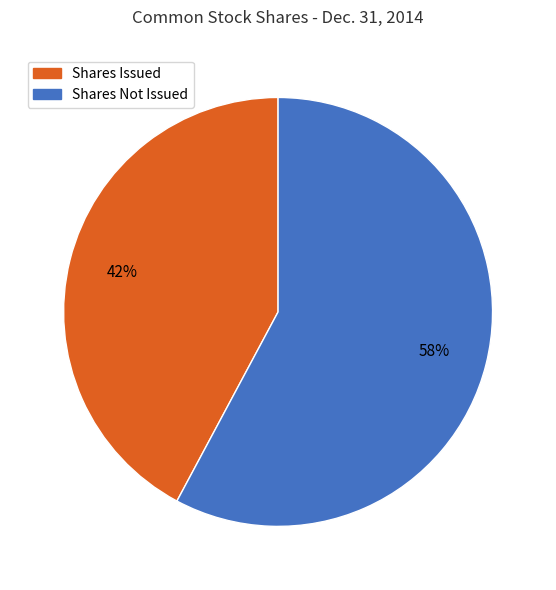

To the nearest percent, what is the average slice percentage?

50%